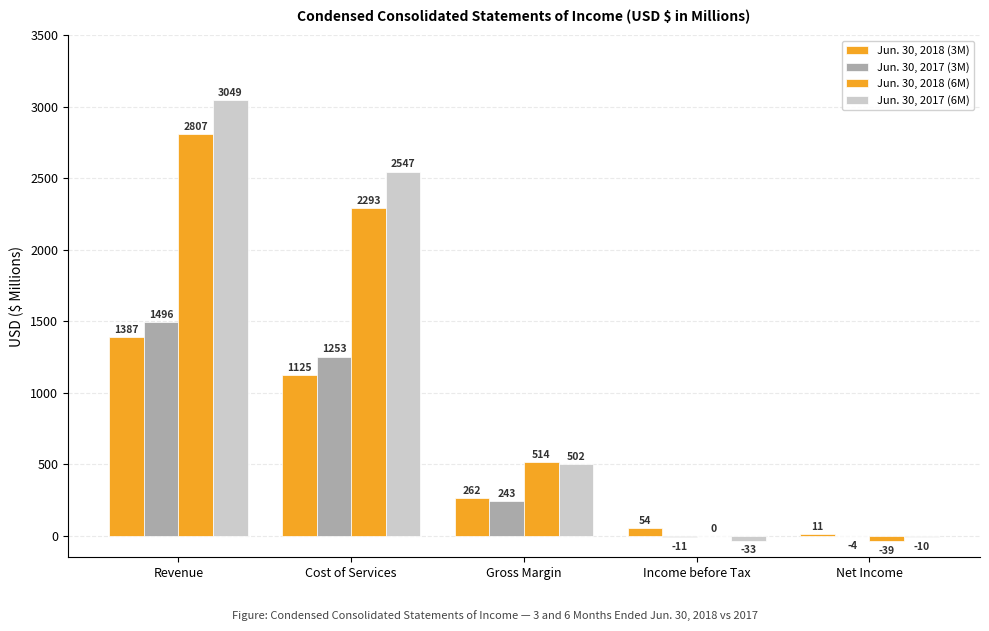

Does the chart contain stacked bars?

No